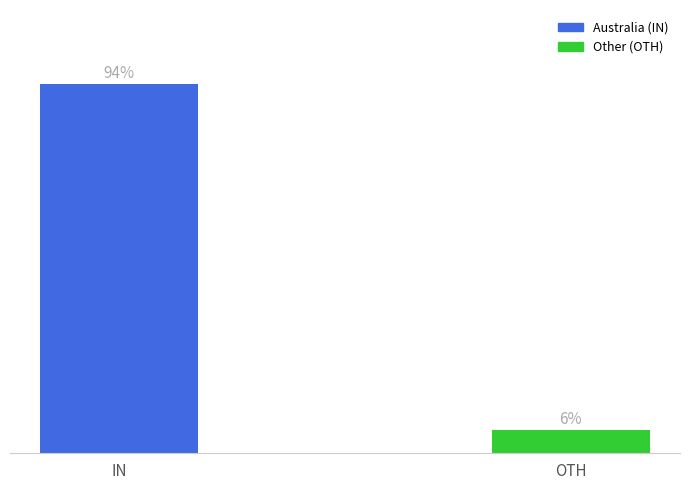

What is the label of the 2nd bar from the left?

OTH